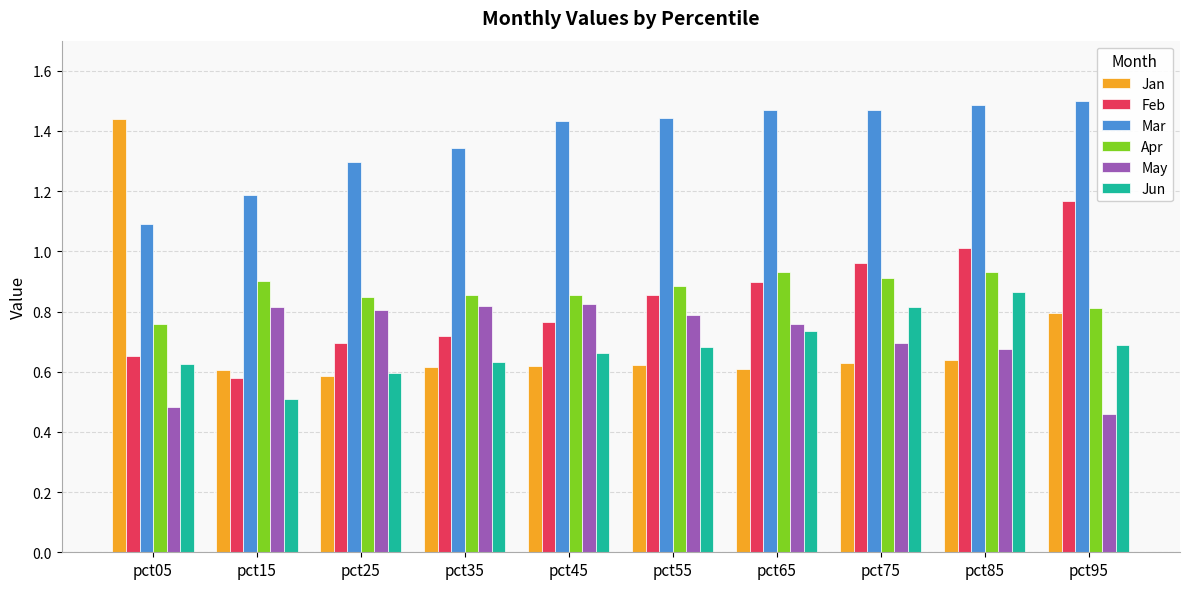

At which label does Apr reach its minimum?

pct05